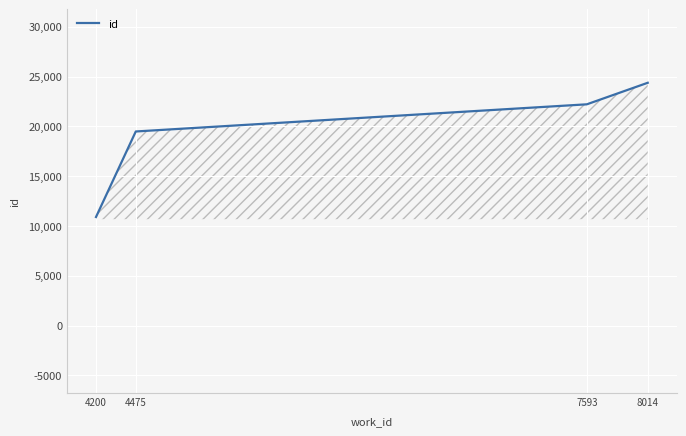

True or false: there are more than 1 points higher than both neighbors.

False